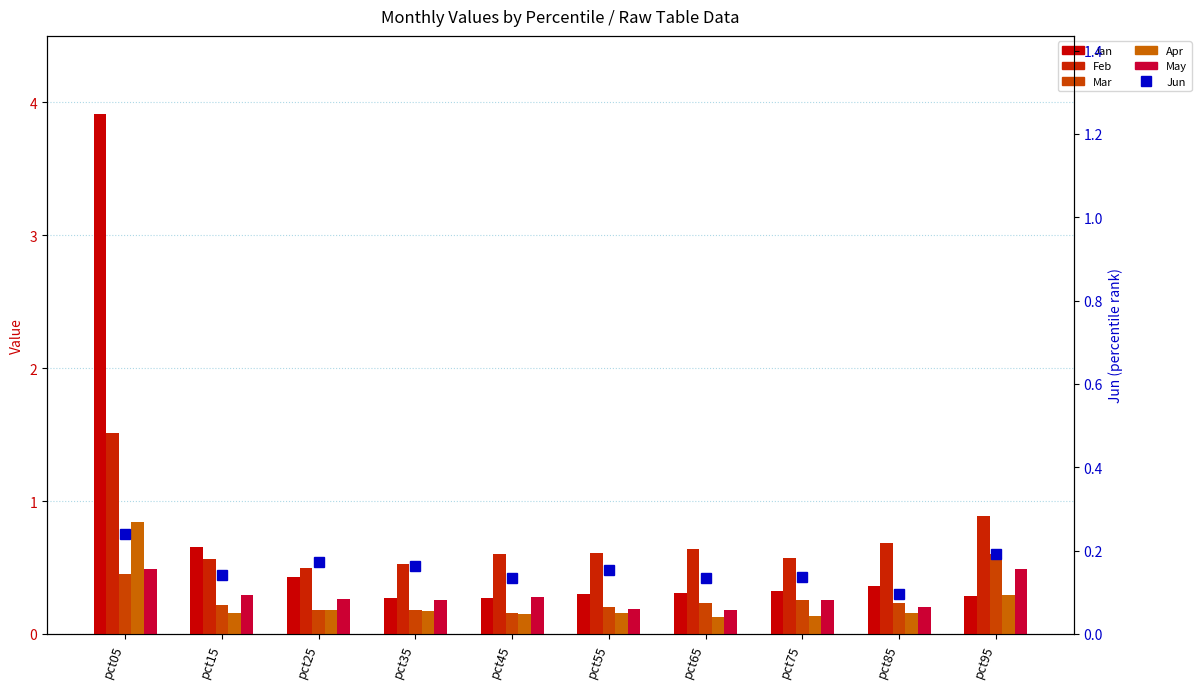

Which series has the largest range (max minus min)?

Jan